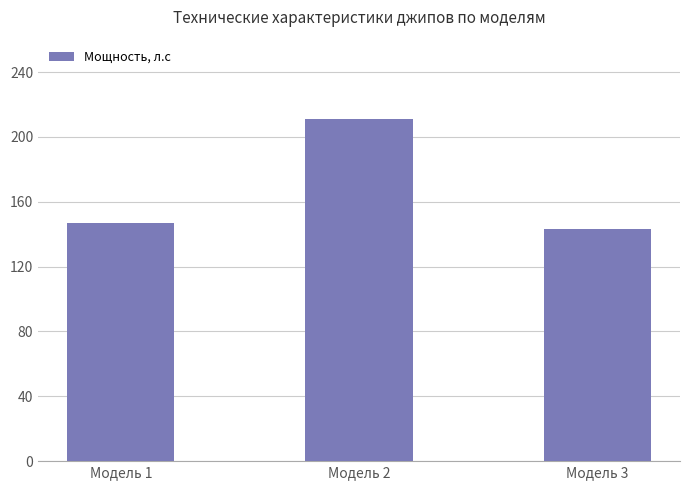

What is the value of the 3rd bar from the left?

143